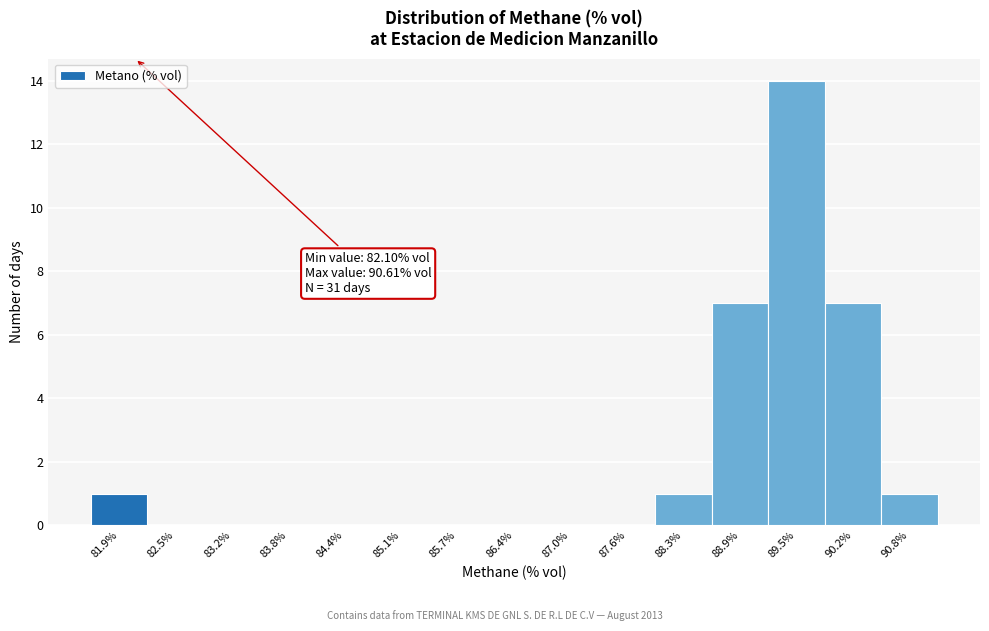

Over which range of the x-axis is the bar tallest?

89.2 to 89.8